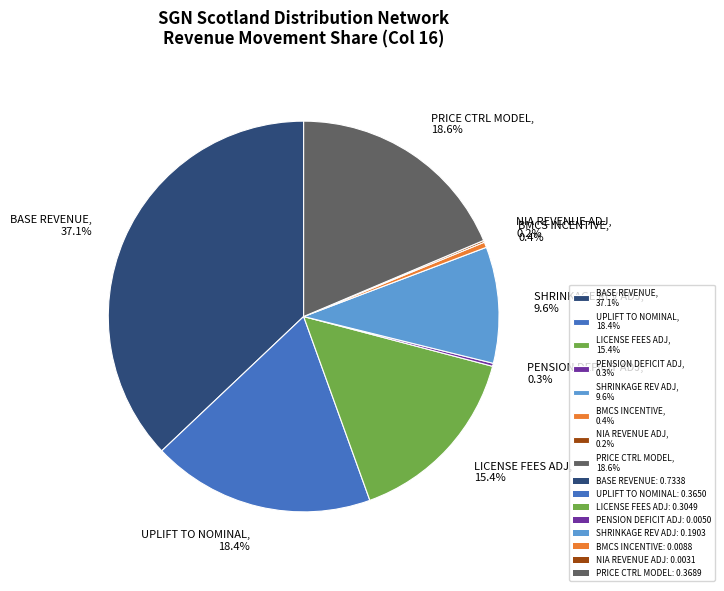

To the nearest percent, what is the average slice percentage?

12%